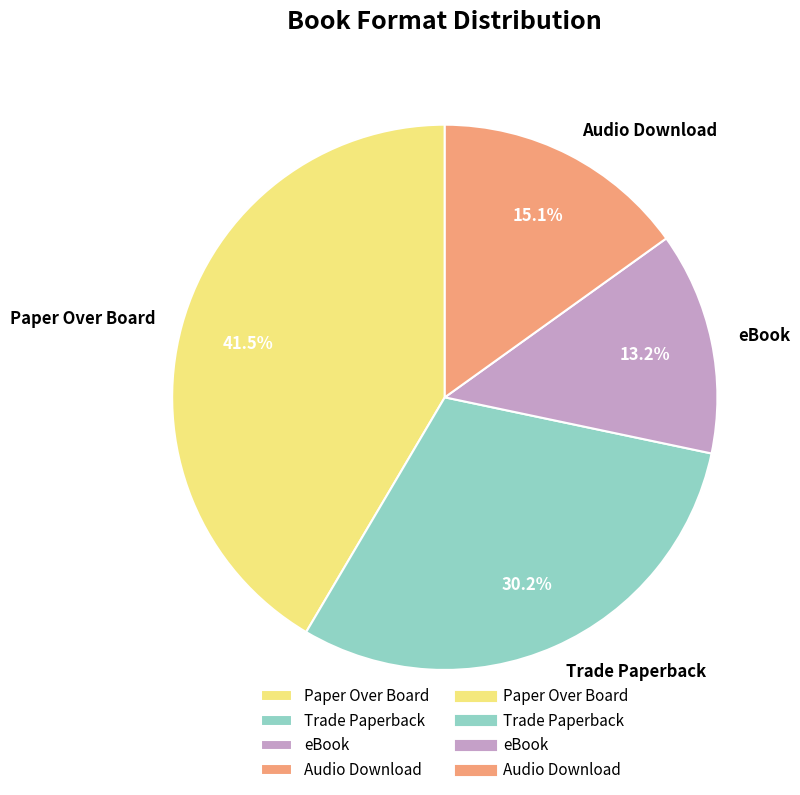

To the nearest percent, what is the average slice percentage?

25%